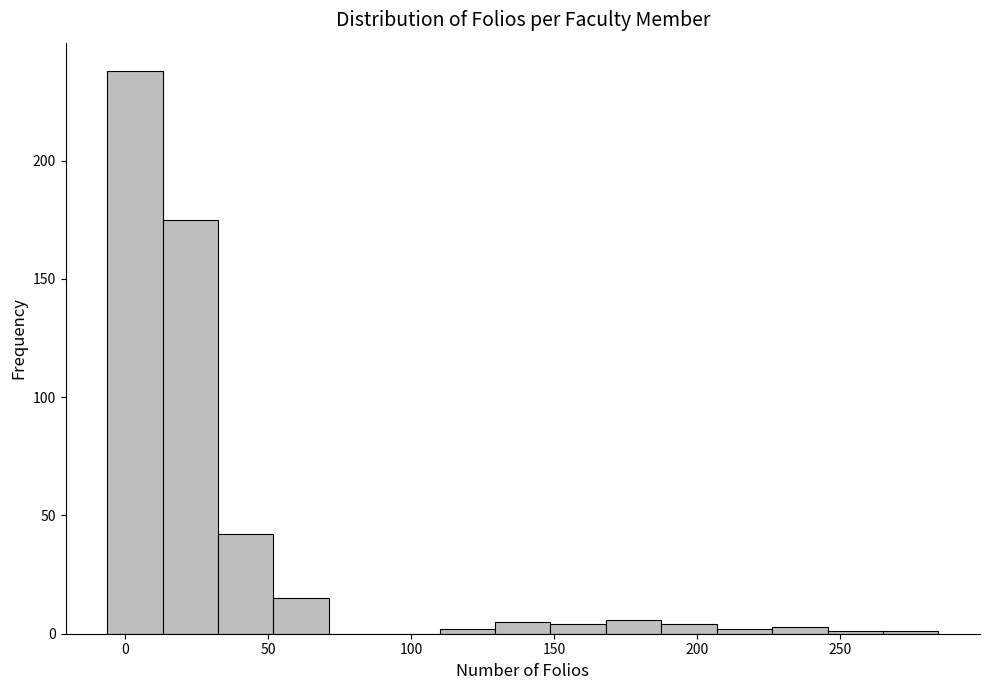

Read against the x-axis, roughly where is the centre of the tallest bar?

5